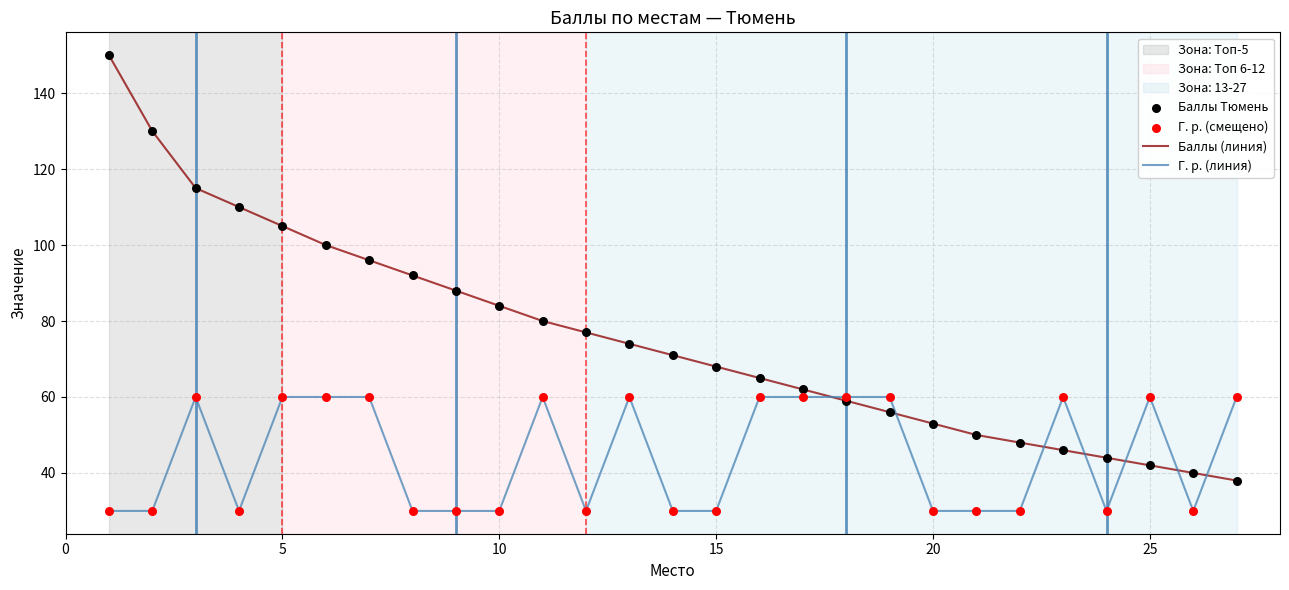

Which series has the widest spread of values?

Баллы (линия)